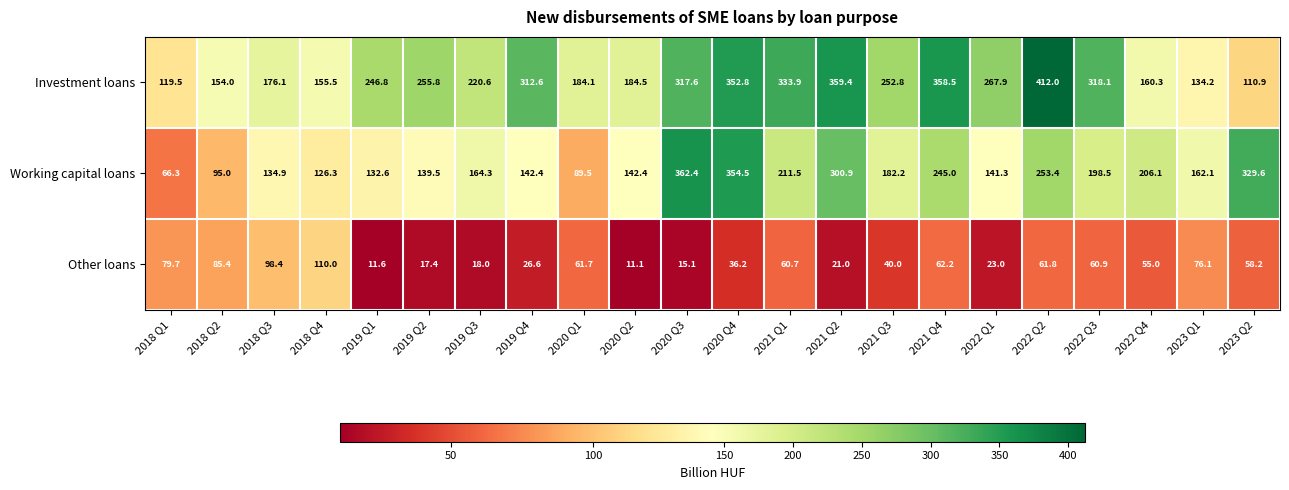

At how many categories does at least one series exceed 245?

13